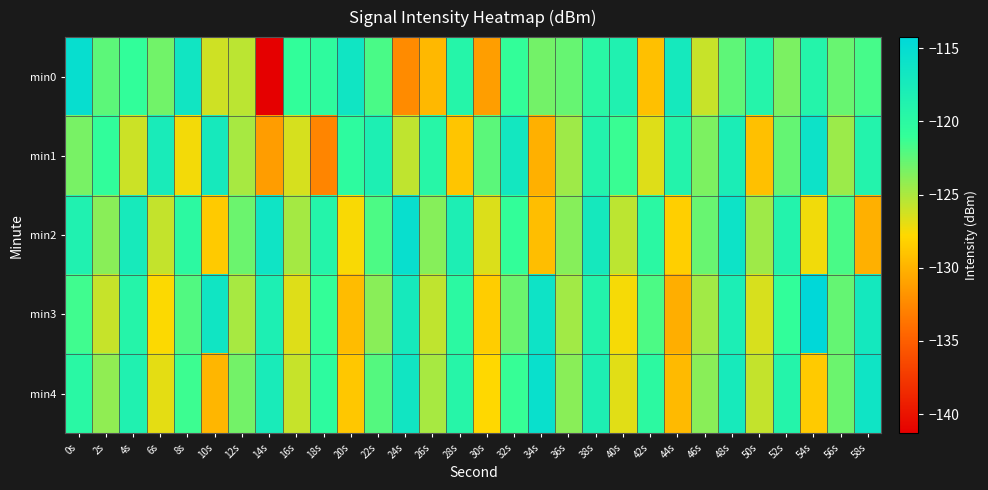

What is the minimum value shown in the chart?

-141.3